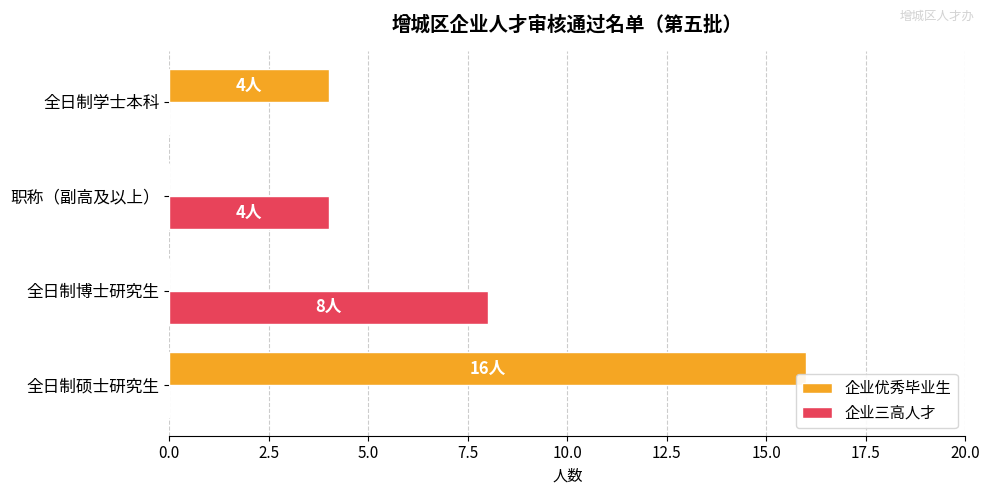

The value of 企业优秀毕业生 at 全日制硕士研究生 is 4. True or false?

False